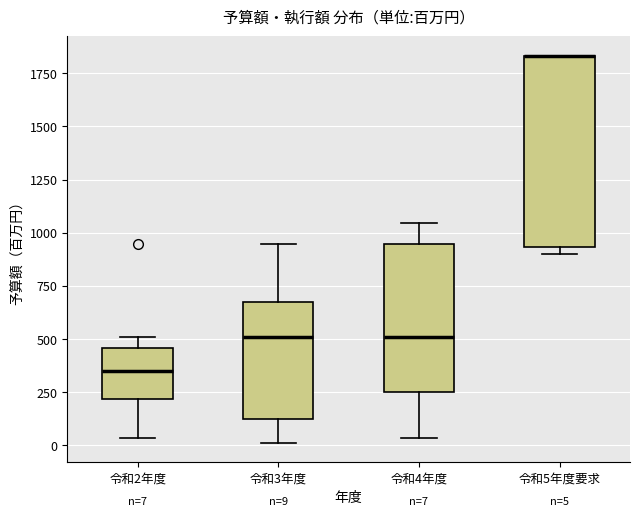

Which box is the tallest, from its lower edge to its upper edge?

令和5年度要求